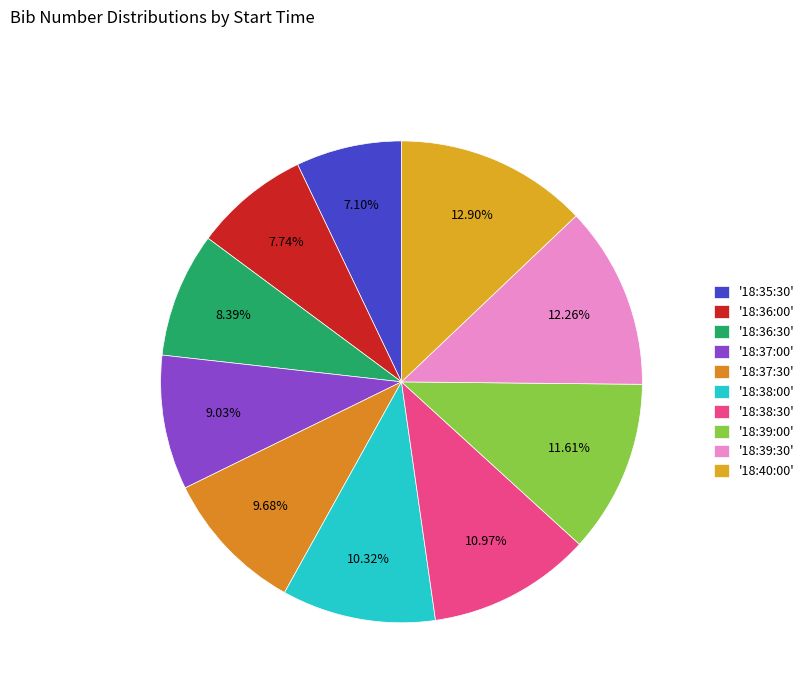

Which category has the biggest portion of the pie?

18:40:00